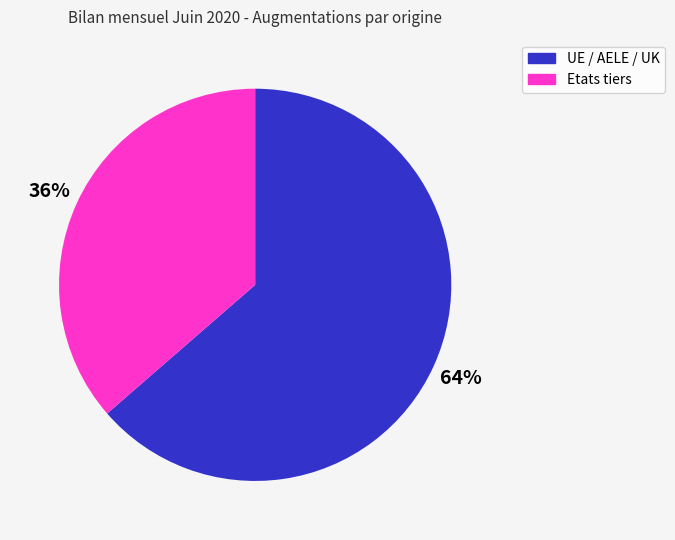

What is the majority slice?

UE / AELE / UK